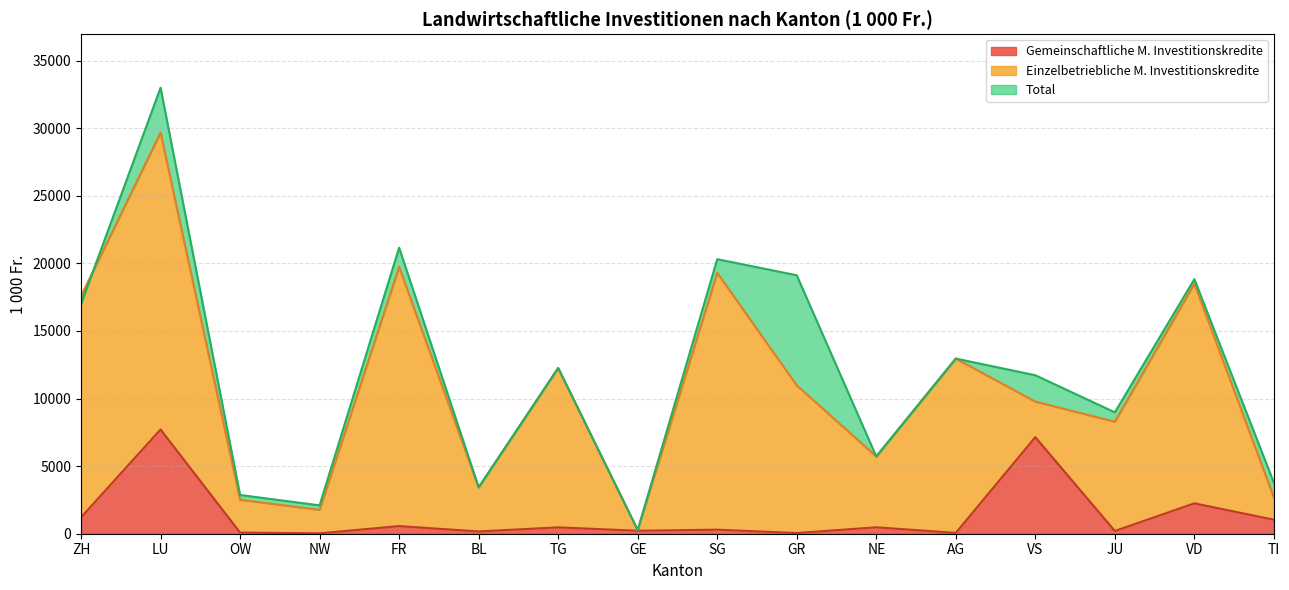

List the series in order of their overall mean, lowest first.

Gemeinschaftliche M. Investitionskredite (1000 Fr.), Einzelbetriebliche M. Investitionskredite (1000 Fr.), Total (1000 Fr.)